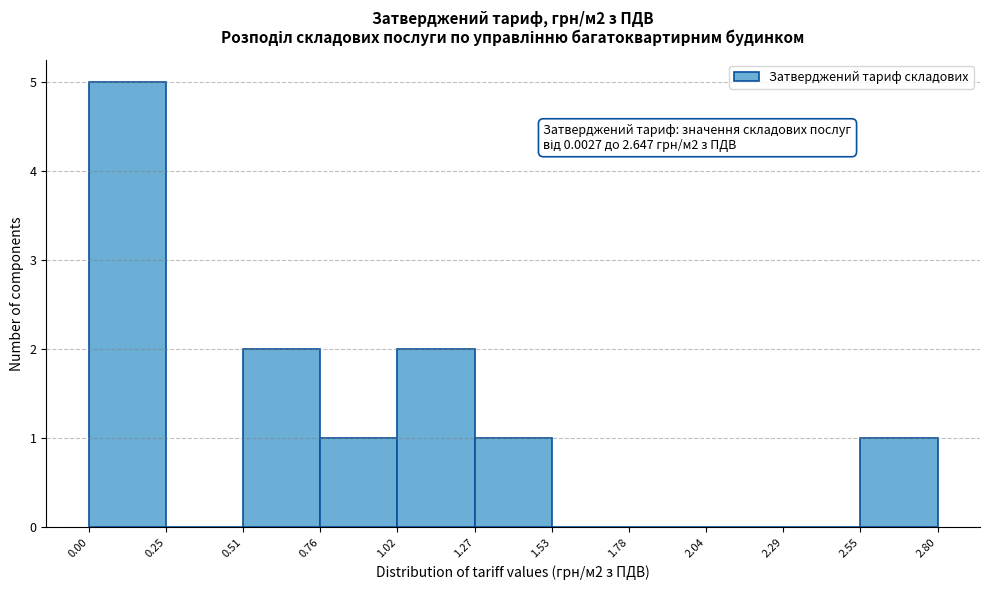

Over which range of the x-axis is the bar tallest?

0.00 to 0.25